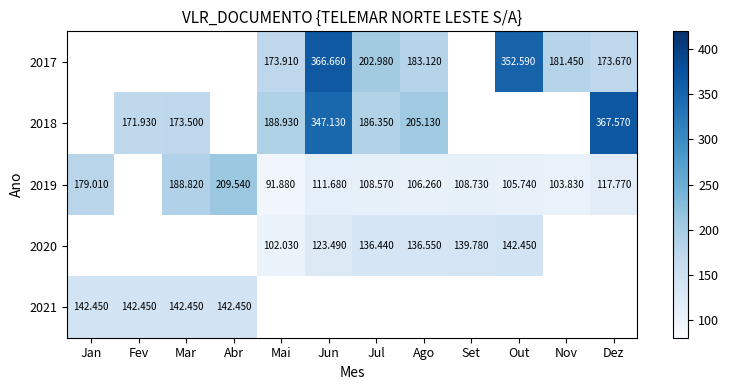

Is it true that 2017 equals 203.0 at Jul?

True